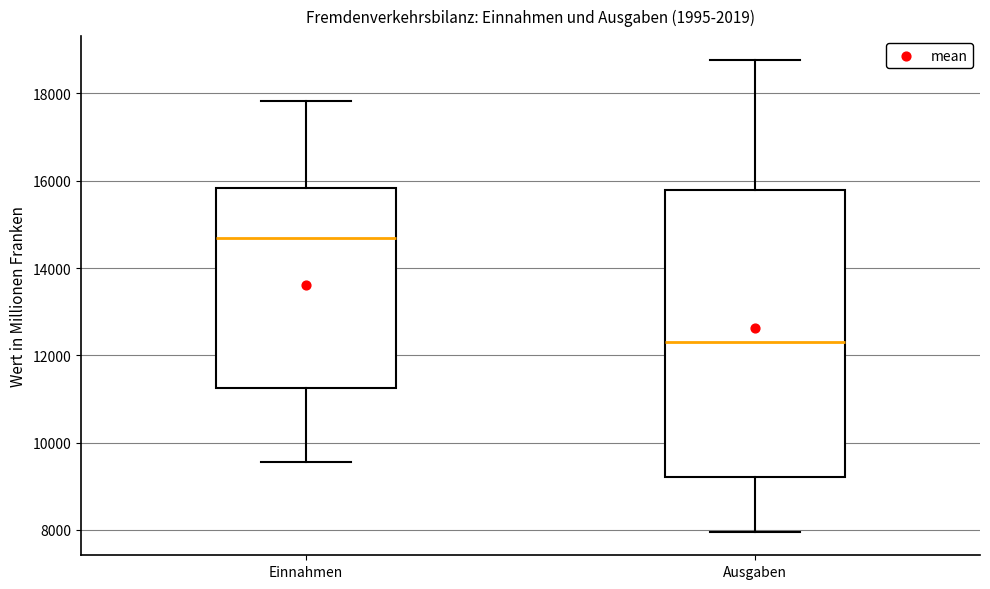

Which box has the highest median line?

Einnahmen